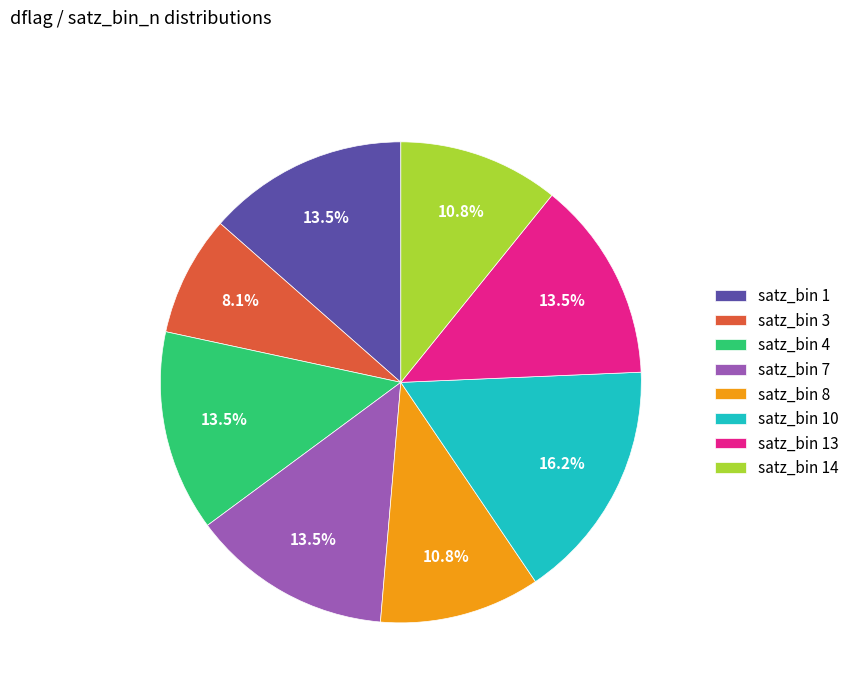

Does satz_bin 10 account for over 50% of the chart?

No